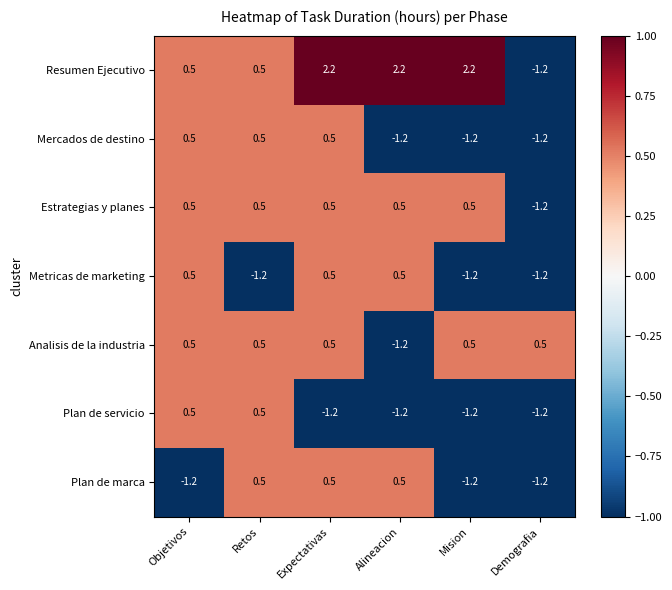

How many values in the Metricas de marketing series are below 0?

3